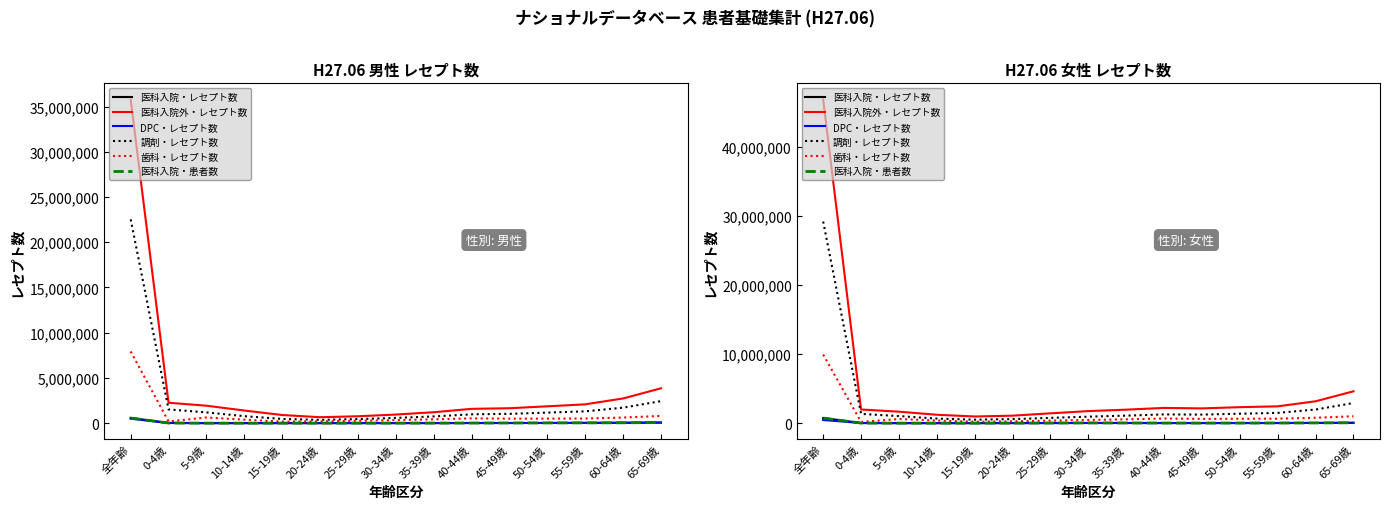

The value of 調剤・レセプト数 at 55-59歳 is 1484739. True or false?

True